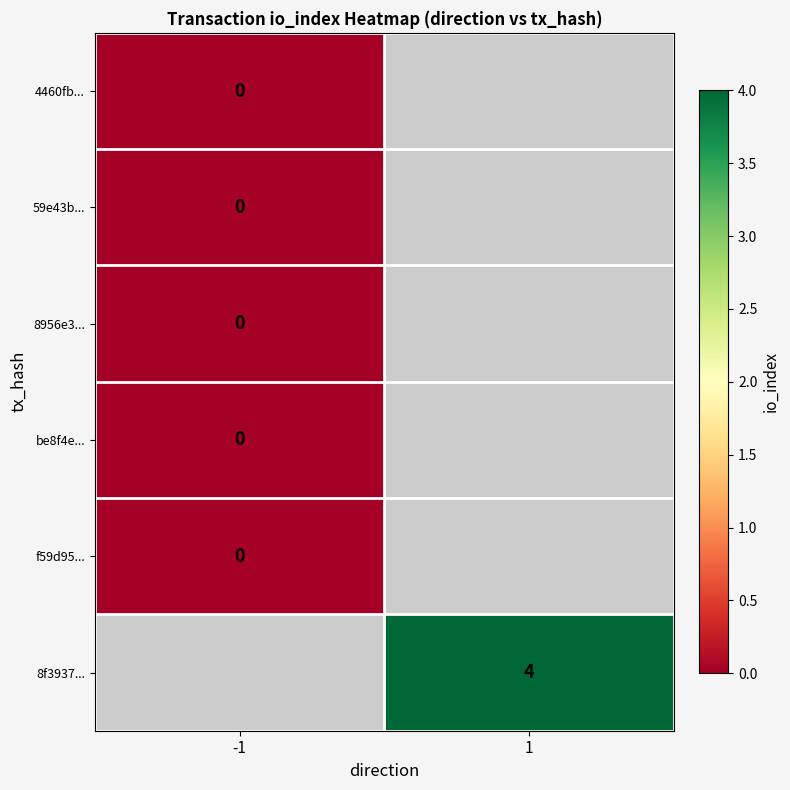

Is the value of be8f4e... at -1 greater than the value of 8956e3... at 1?

No